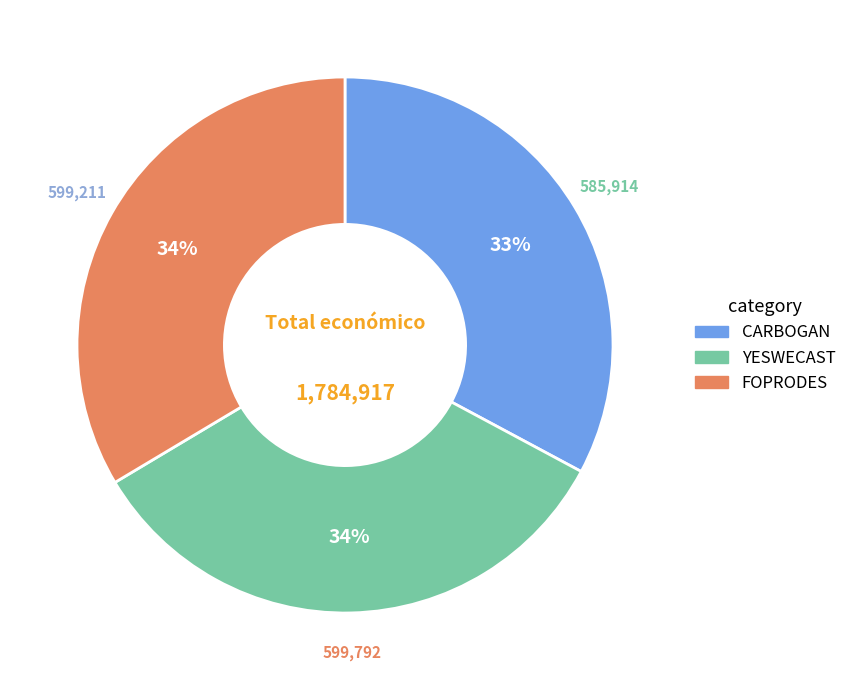

Is it true that CARBOGAN is 33% of the pie?

True